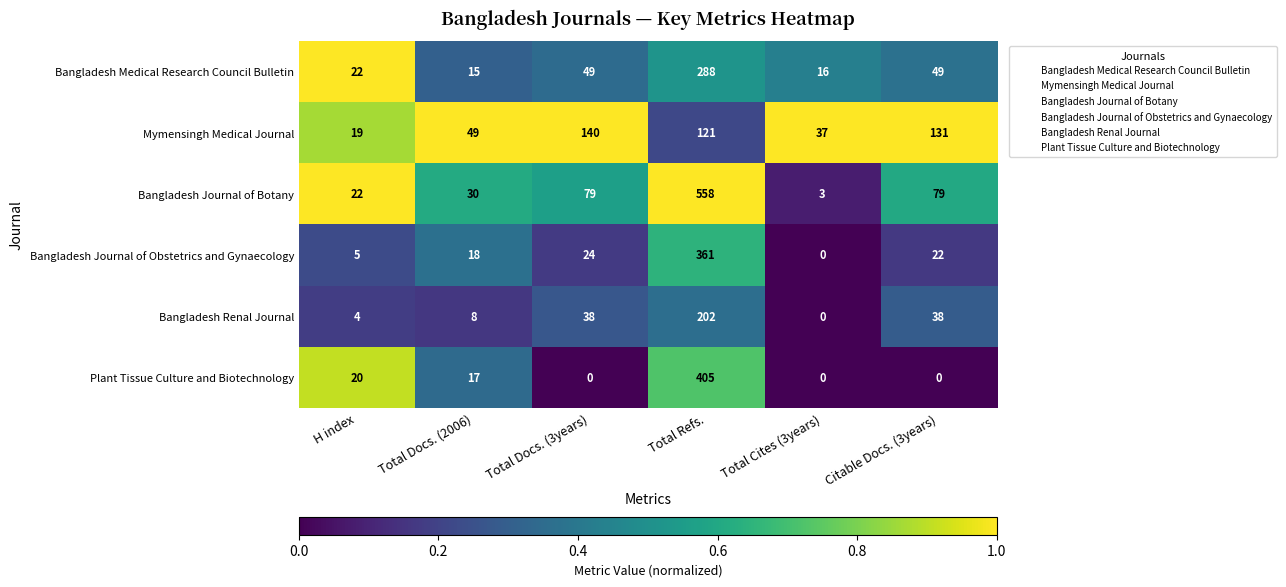

What is the difference between the Bangladesh Journal of Botany values at H index and Total Cites (3years)?

19